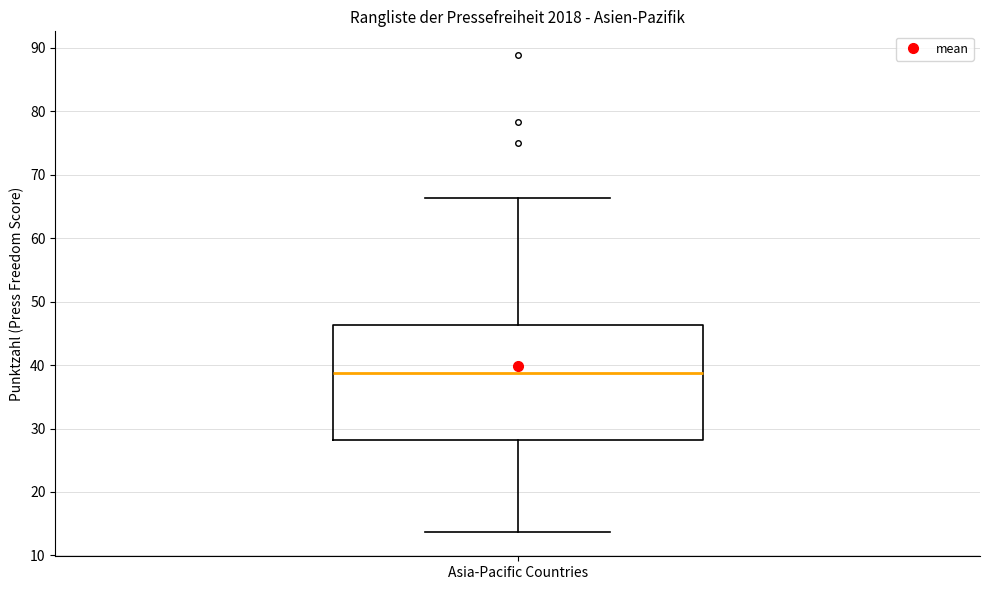

Where is the lower edge of the box for Asia-Pacific Countries on the y-axis? The values are not printed on the chart, so give them approximately, as read against the axis.

28